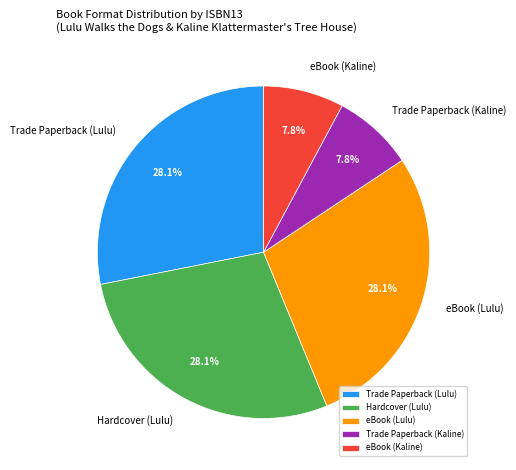

Is the sum of eBook (Kaline) and Trade Paperback (Lulu) greater than half?

No